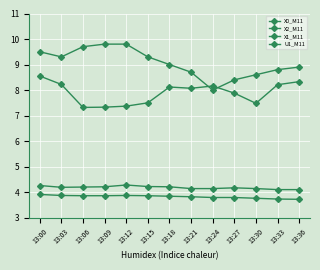

Reading left to right, what are all the values shown in this chart?

X0_M11: 8.6	8.2	7.3	7.3	7.4	7.5	8.1	8.1	8.2	7.9	7.5	8.2	8.3
X2_M11: 4.3	4.2	4.2	4.2	4.3	4.2	4.2	4.1	4.1	4.2	4.1	4.1	4.1
X1_M11: 3.9	3.9	3.9	3.9	3.9	3.9	3.8	3.8	3.8	3.8	3.8	3.7	3.7
U1_M11: 9.5	9.3	9.7	9.8	9.8	9.3	9.0	8.7	8.0	8.4	8.6	8.8	8.9